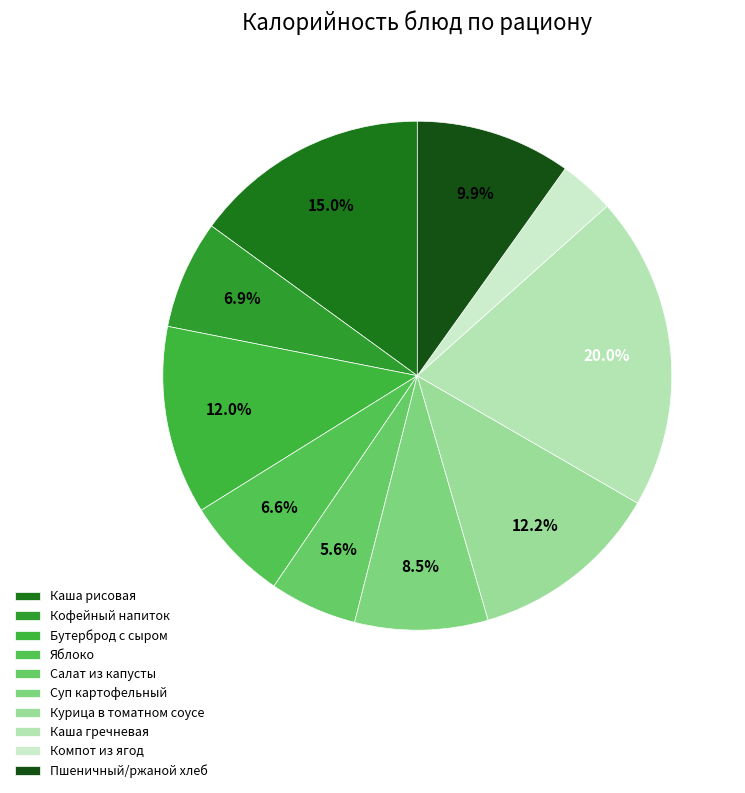

True or false: Курица в томатном соусе accounts for 18% of the total.

False